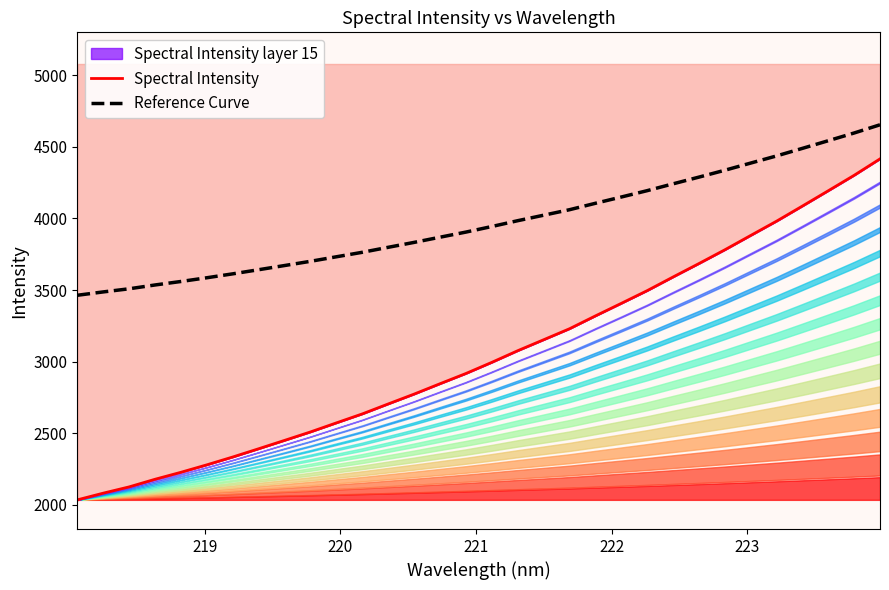

True or false: Spectral Intensity and Reference Curve intersect in this chart.

False